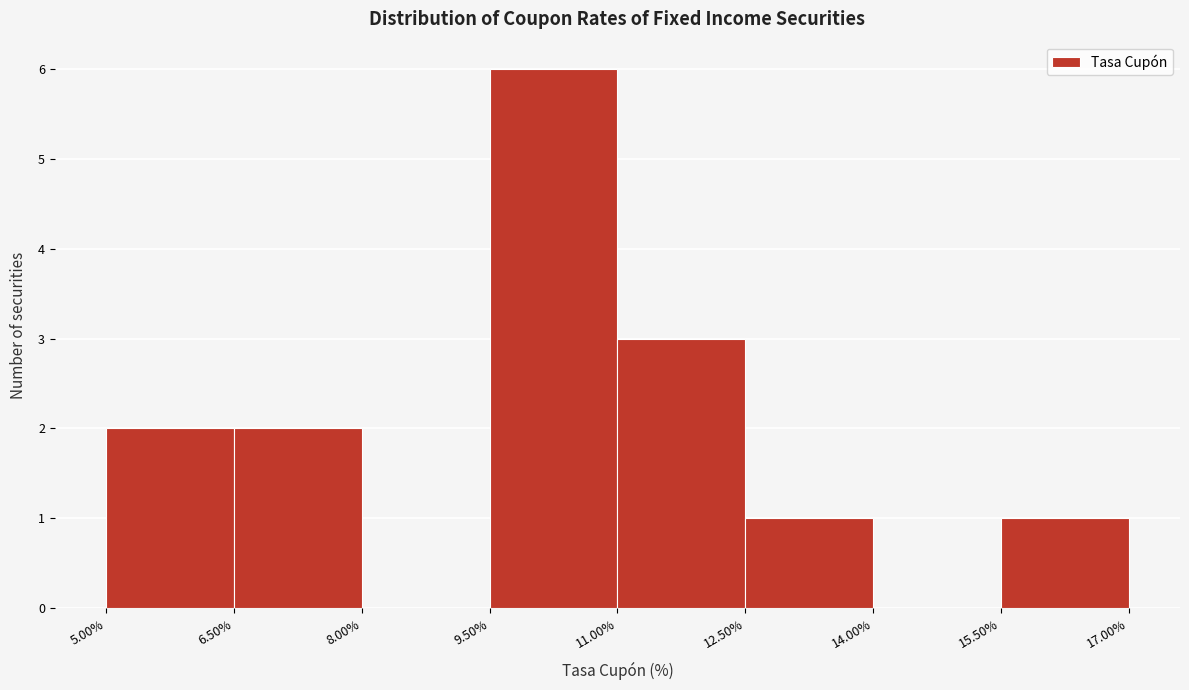

Which range on the x-axis has the tallest bar?

9.50% to 11.00%